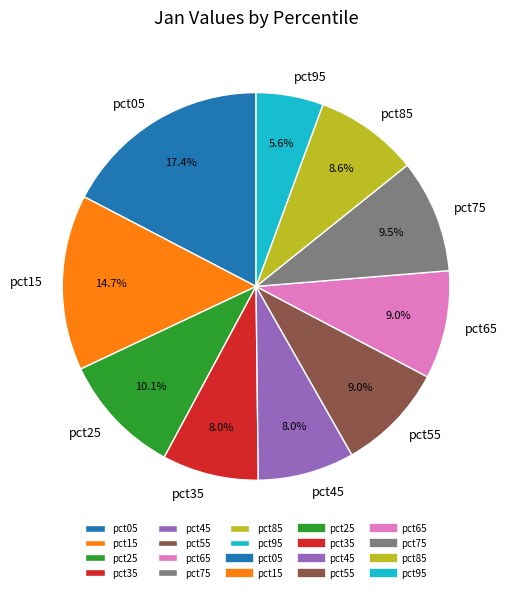

True or false: pct95 accounts for 1% of the total.

False